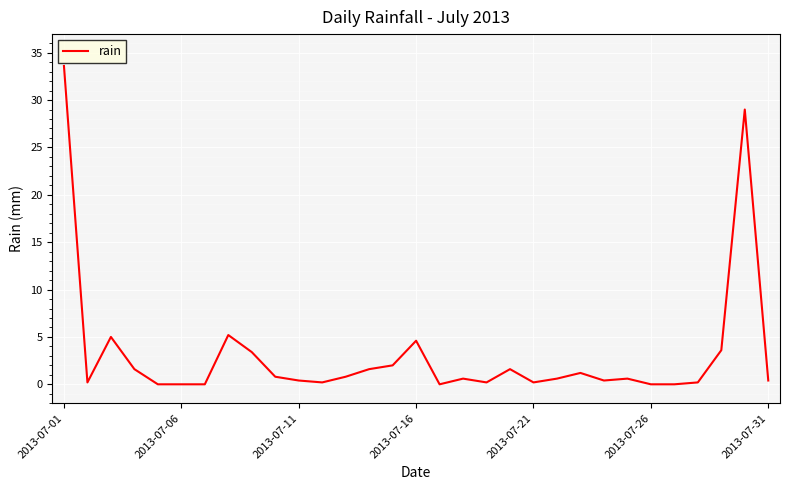

What is the difference between the maximum and minimum values?

33.6